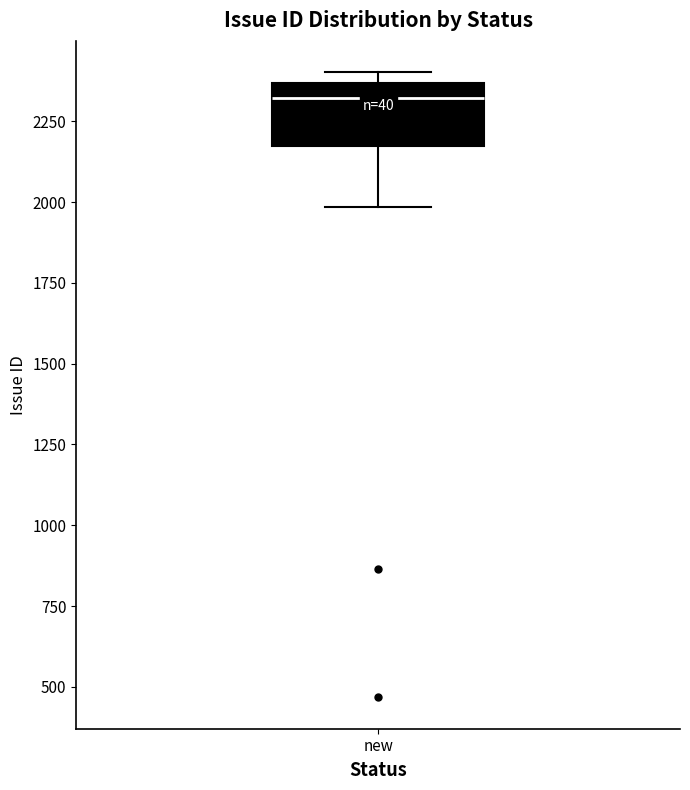

Transcribe this box plot: give where the median line is, the range the box spans, and where the two whiskers end, as read against the y-axis. The values are not printed on the chart, so give them approximately, as read against the axis.

median 2300, box 2150 to 2350, whiskers 2000 to 2400